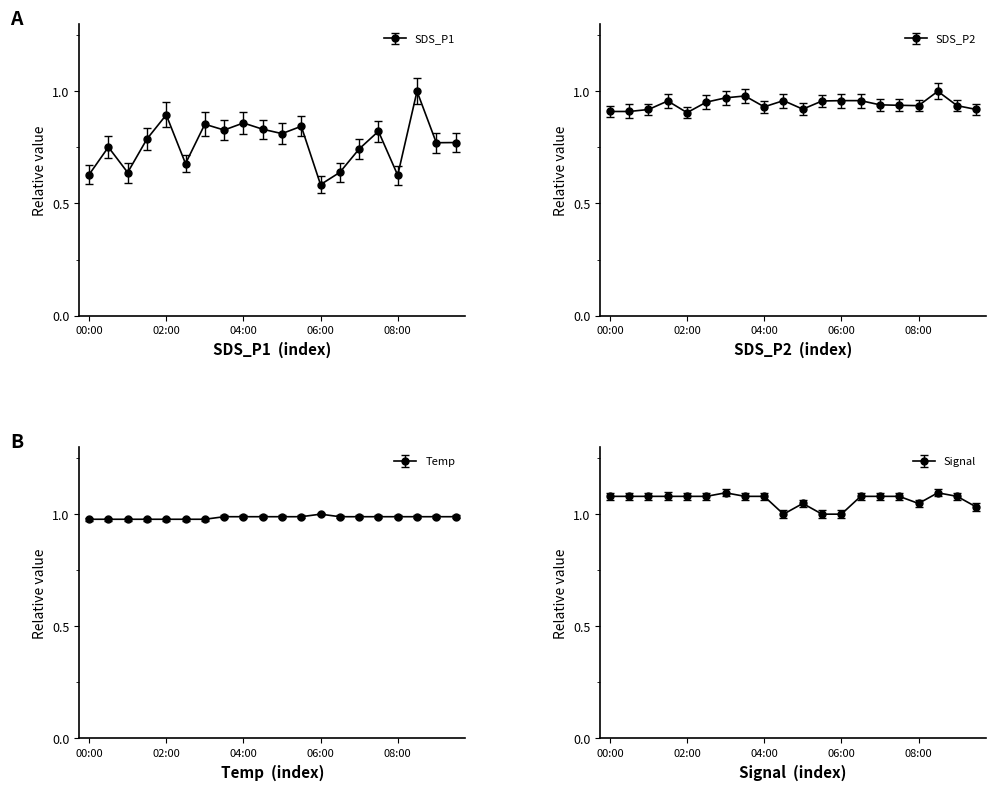

Between 04:00 and 06:30, which series saw the biggest shift?

SDS_P1